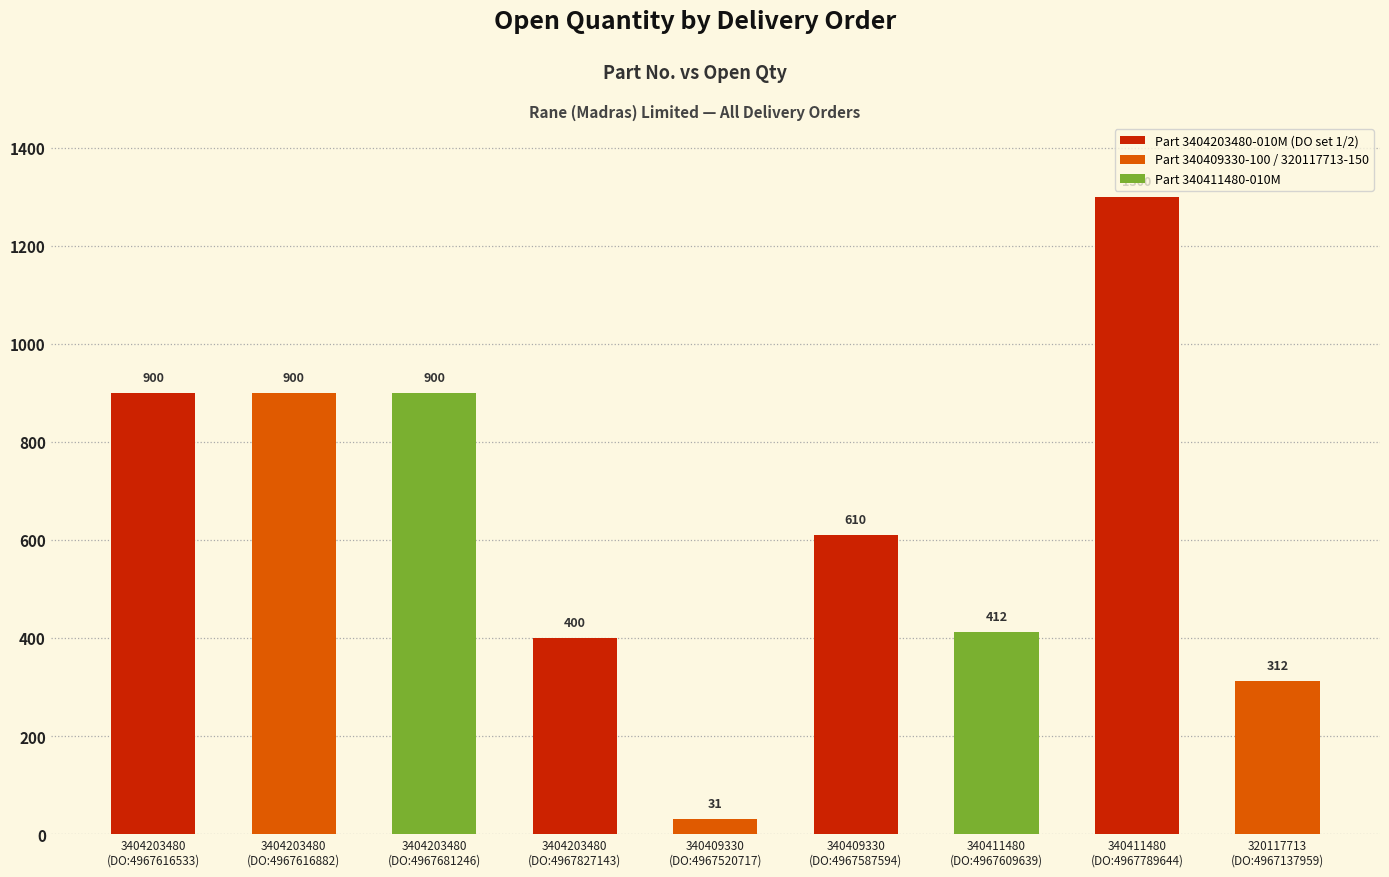

What is the greatest value displayed?

1300